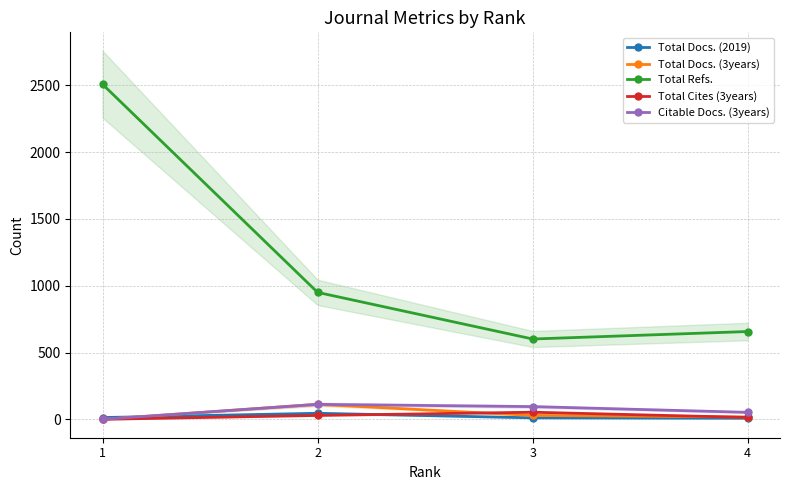

Between 3 and 2, which is larger?

2